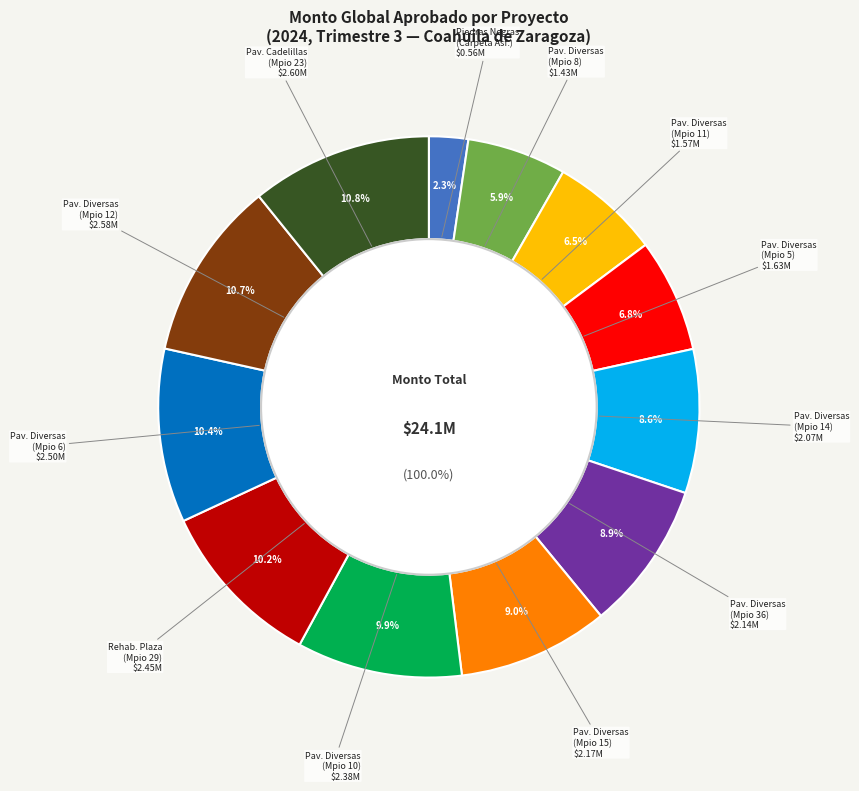

Is COA240102348695 the majority of the pie?

No